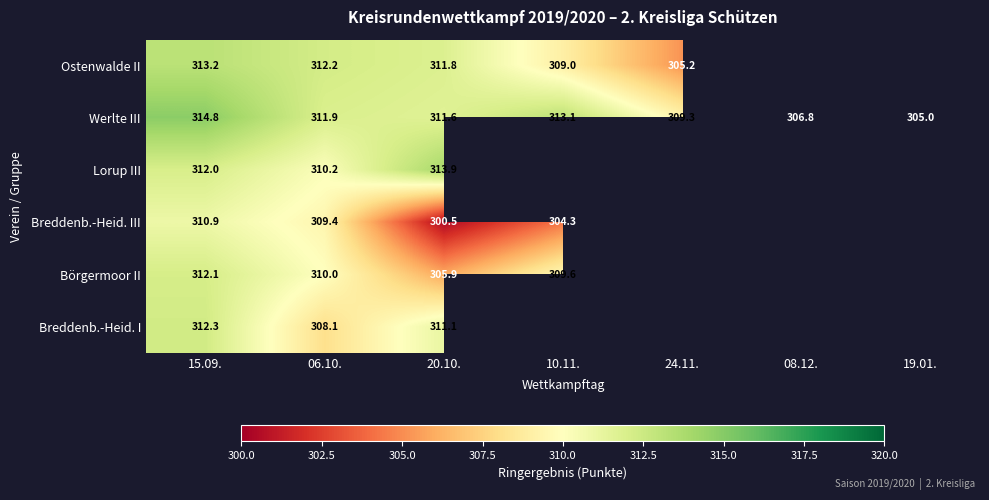

What is the difference between the Werlte III values at 15.09. and 08.12.?

8.0